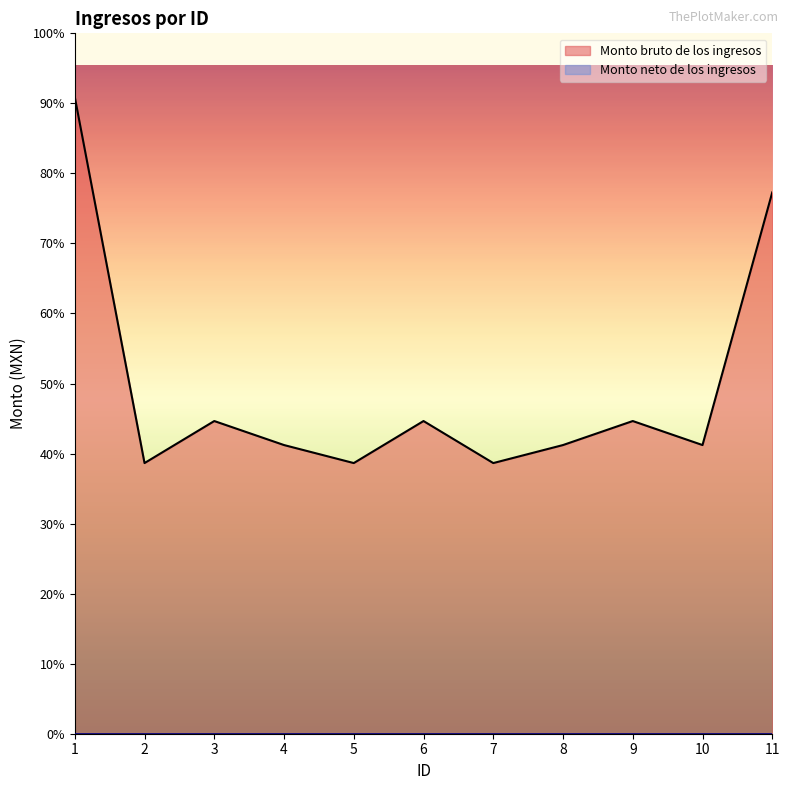

At which label is the value closest to 4679?

11